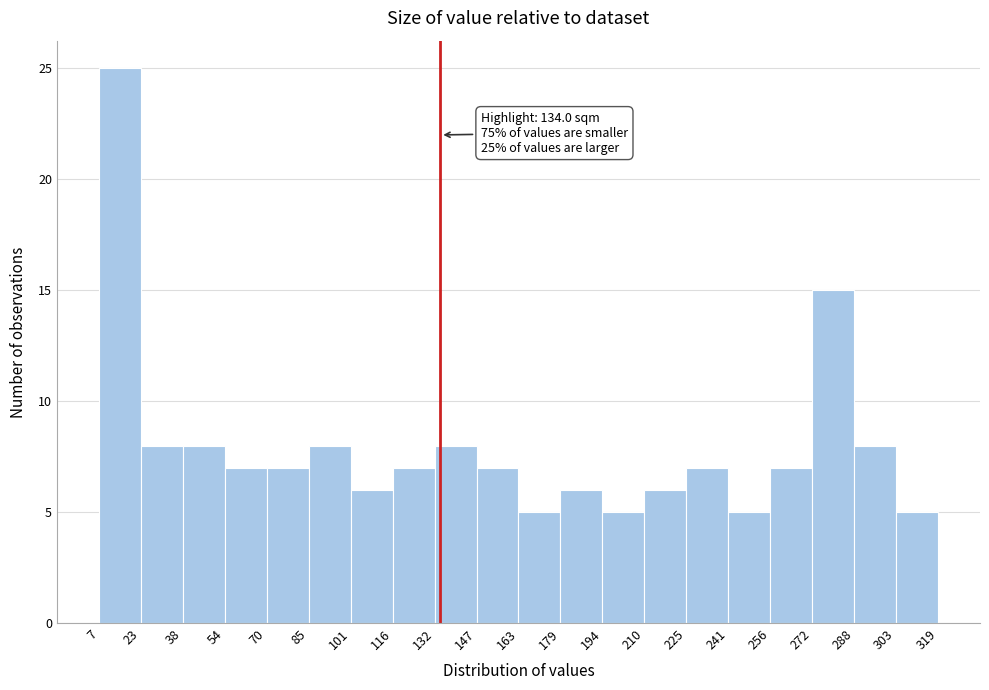

Which range on the x-axis has the tallest bar?

7 to 23